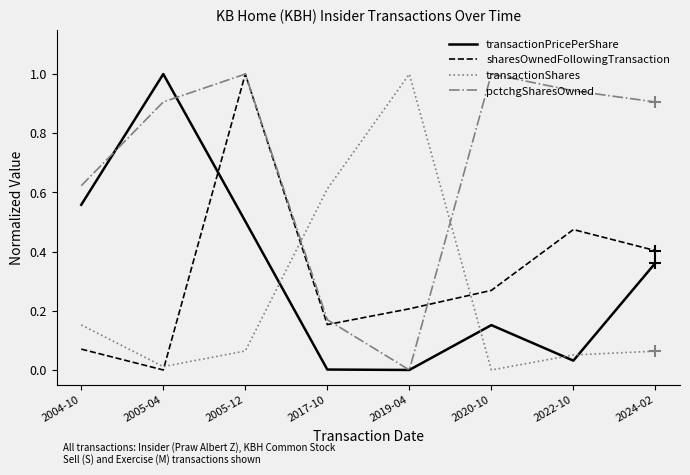

The value of transactionPricePerShare at 2004-10 is 0.6. True or false?

True